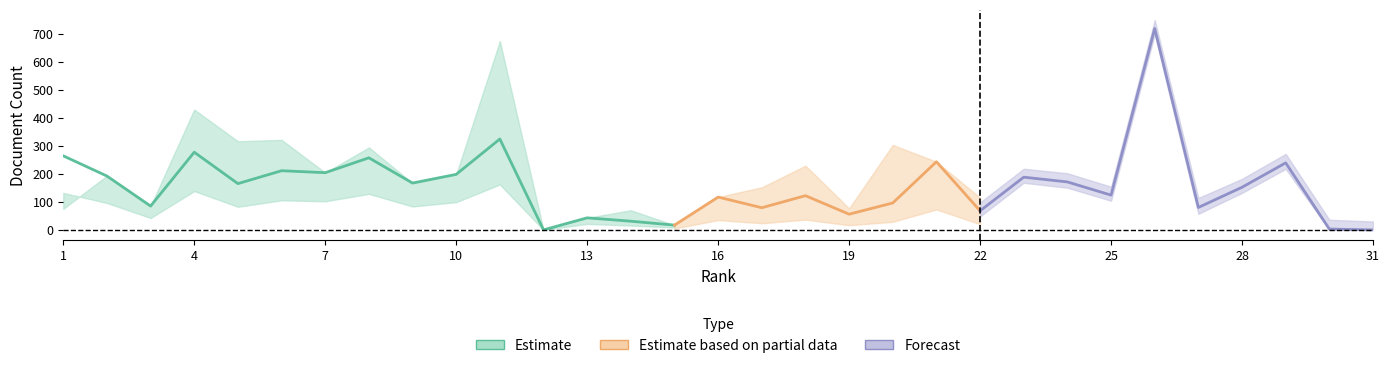

Is it true that Total Docs. (3years) equals 243 at 21?

True